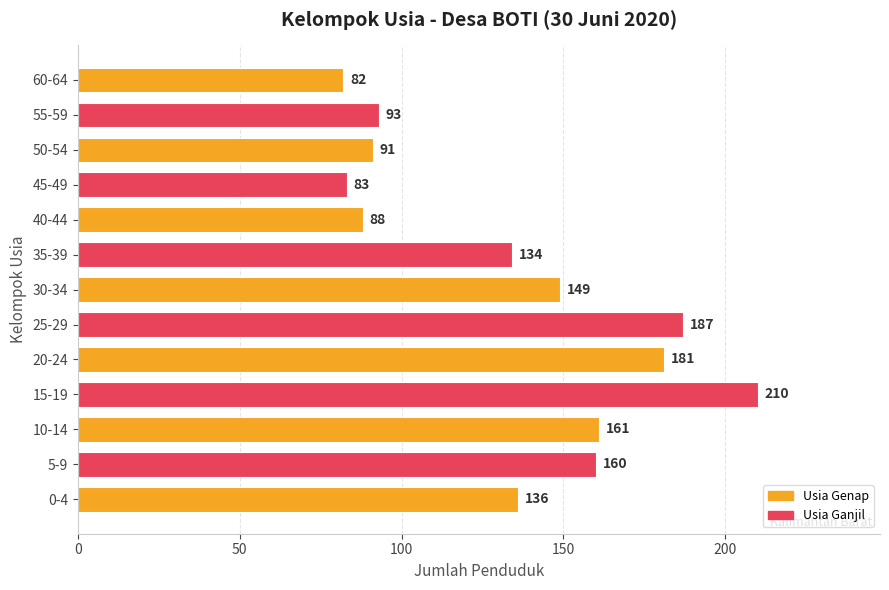

What is the greatest value displayed?

210